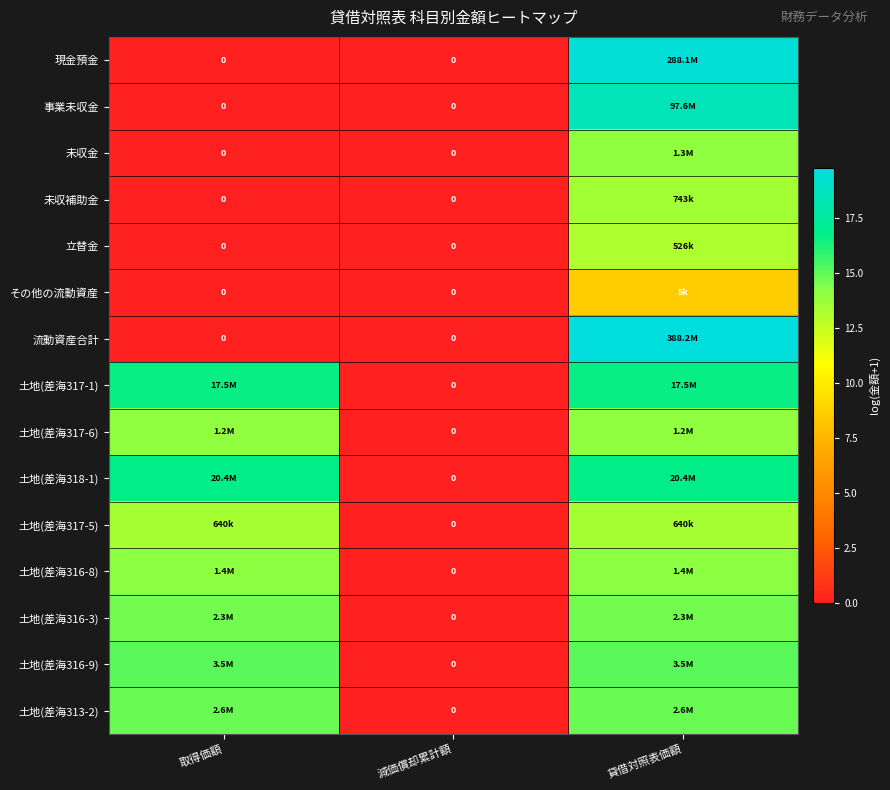

Where is 立替金 nearest to the value 6?

取得価額